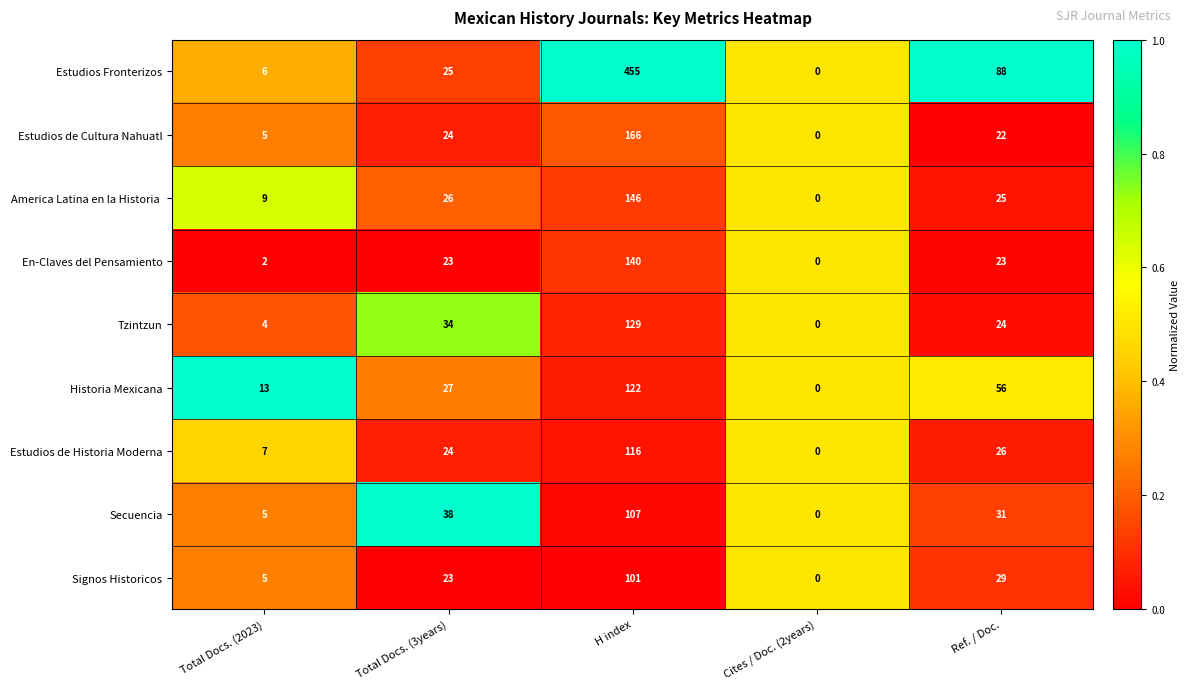

Count the number of data series in this chart.

9